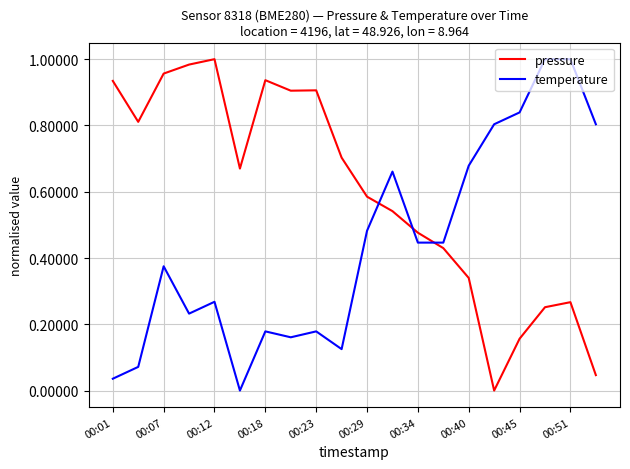

Which series has the largest total across all categories?

pressure